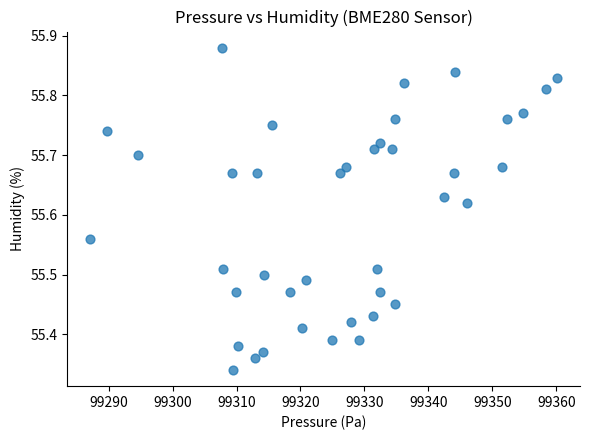

What is the range of X values (max minus min)?

72.9